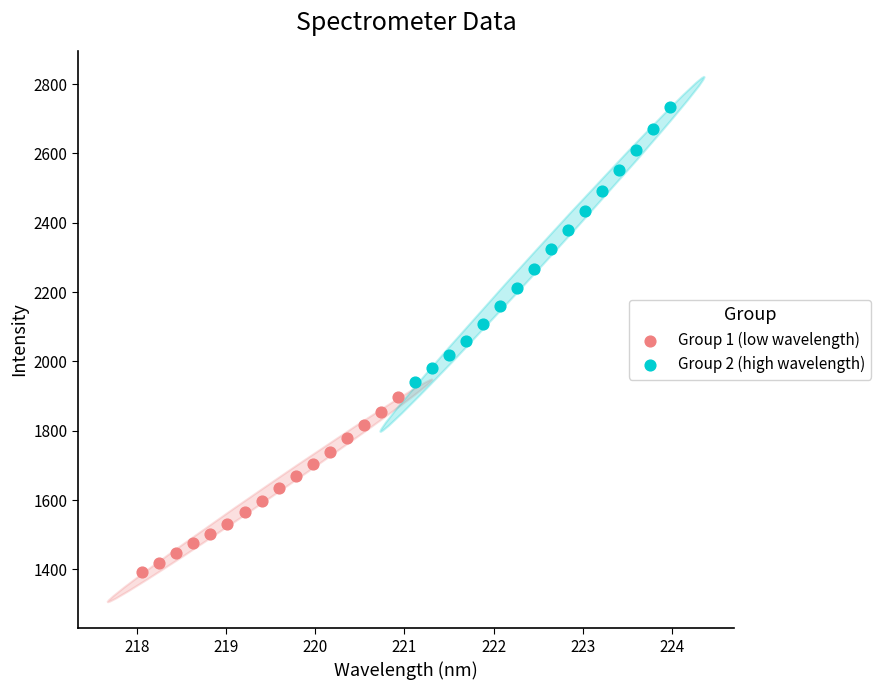

Which series has the widest spread of Y values?

Group 2 (high wavelength)